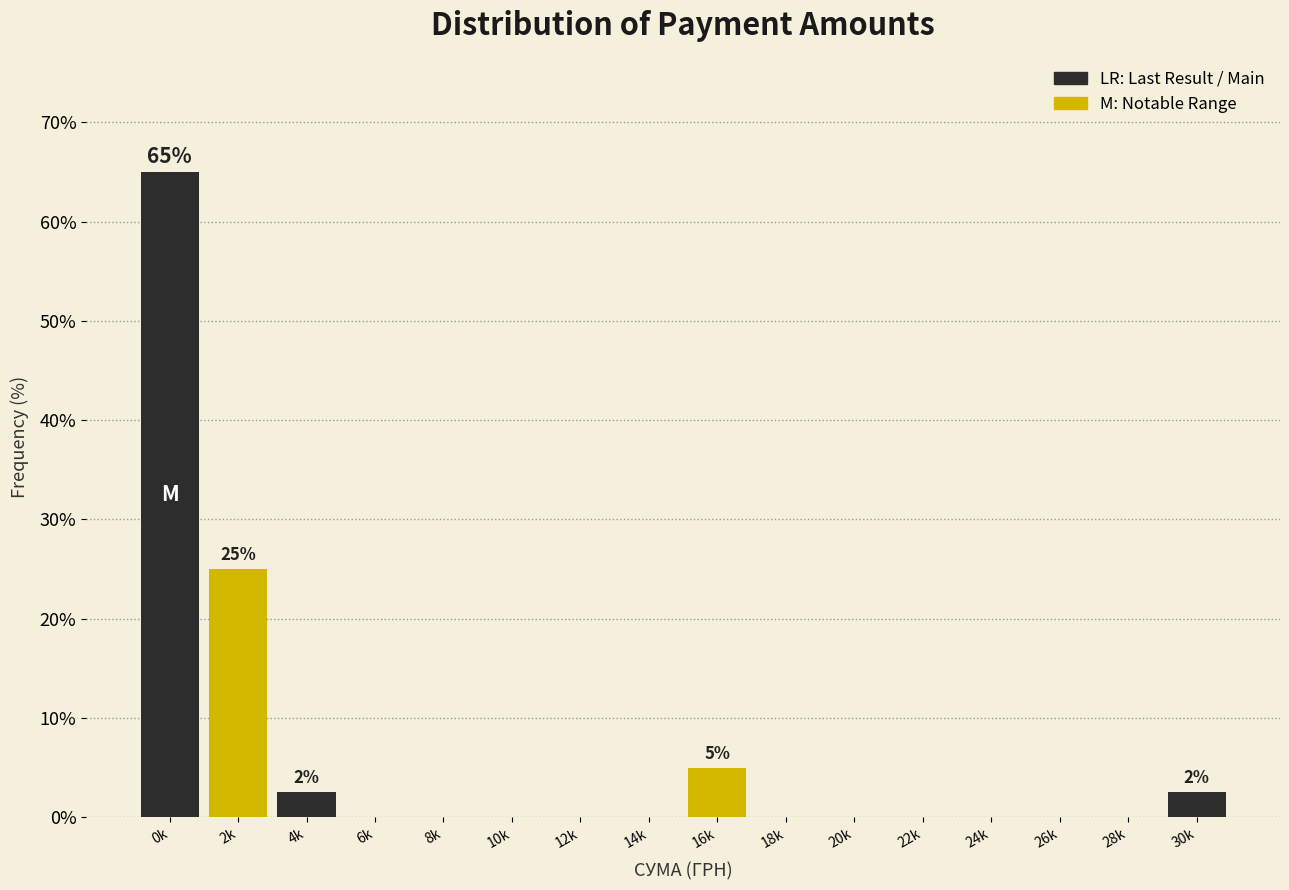

Reading left to right, transcribe all the data shown in this chart.

0k=65.0	2k=25.0	4k=2.5	6k=0.0	8k=0.0	10k=0.0	12k=0.0	14k=0.0	16k=5.0	18k=0.0	20k=0.0	22k=0.0	24k=0.0	26k=0.0	28k=0.0	30k=2.5